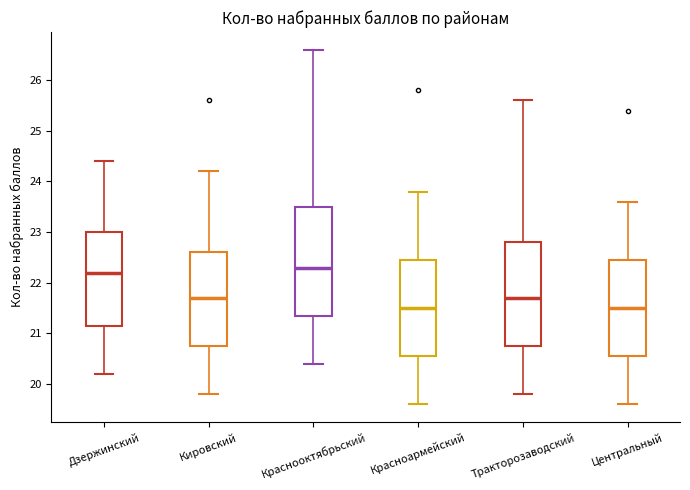

Reading left to right, transcribe this box plot: for each box, give where its median line is, the range the box spans, and where its two whiskers end, as read against the y-axis. The values are not printed on the chart, so give them approximately, as read against the axis.

Дзержинский: median 22.2, box 21.2 to 23.0, whiskers 20.2 to 24.4
Кировский: median 21.7, box 20.8 to 22.6, whiskers 19.8 to 24.2
Краснооктябрьский: median 22.3, box 21.4 to 23.5, whiskers 20.4 to 26.6
Красноармейский: median 21.5, box 20.6 to 22.5, whiskers 19.6 to 23.8
Тракторозаводский: median 21.7, box 20.8 to 22.8, whiskers 19.8 to 25.6
Центральный: median 21.5, box 20.6 to 22.5, whiskers 19.6 to 23.6